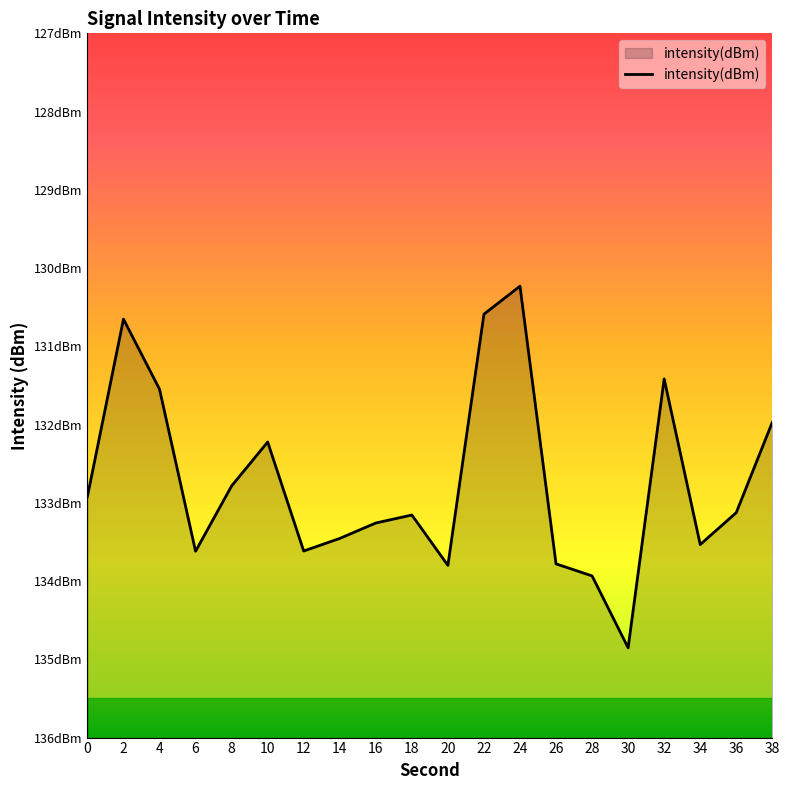

Reading left to right, transcribe all the data shown in this chart.

-132.9	-130.7	-131.5	-133.6	-132.8	-132.2	-133.6	-133.5	-133.3	-133.2	-133.8	-130.6	-130.2	-133.8	-133.9	-134.9	-131.4	-133.5	-133.1	-132.0